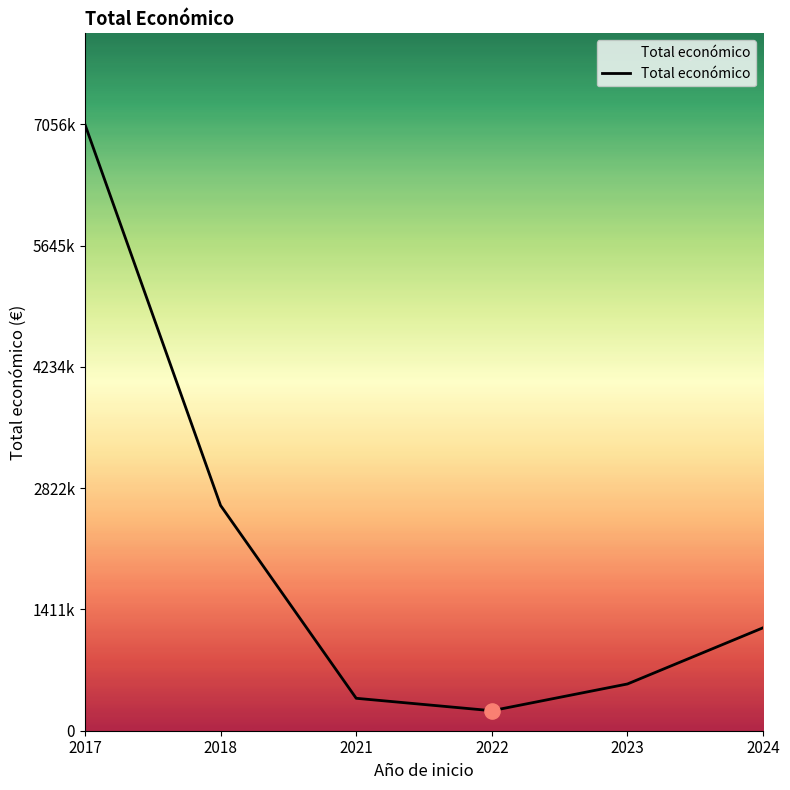

What is the change in value from 2022 to 2024?

+965480